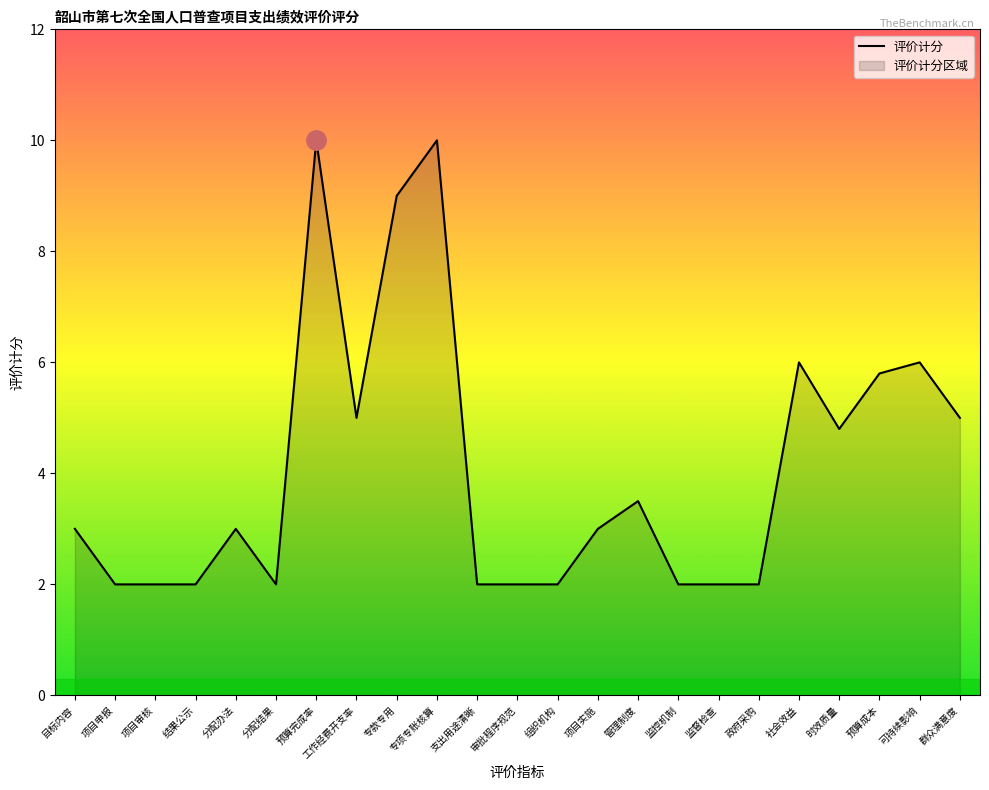

List the labels in order of value, smallest first.

项目申报, 项目审核, 结果公示, 分配结果, 支出用途清晰, 审批程序规范, 组织机构, 监控机制, 监督检查, 政府采购, 目标内容, 分配办法, 项目实施, 管理制度, 时效质量, 工作经费开支率, 群众满意度, 预算成本, 社会效益, 可持续影响, 专款专用, 预算完成率, 专项专账核算